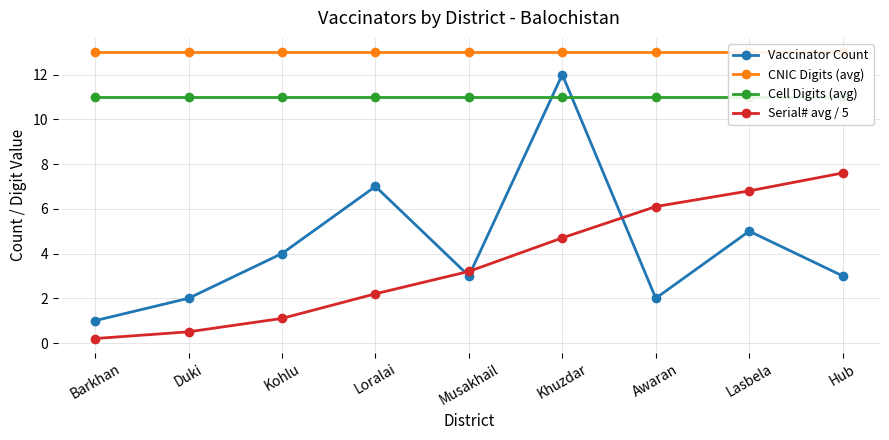

Where do Serial# avg / 5 and Vaccinator Count first cross each other?

Loralai and Musakhail